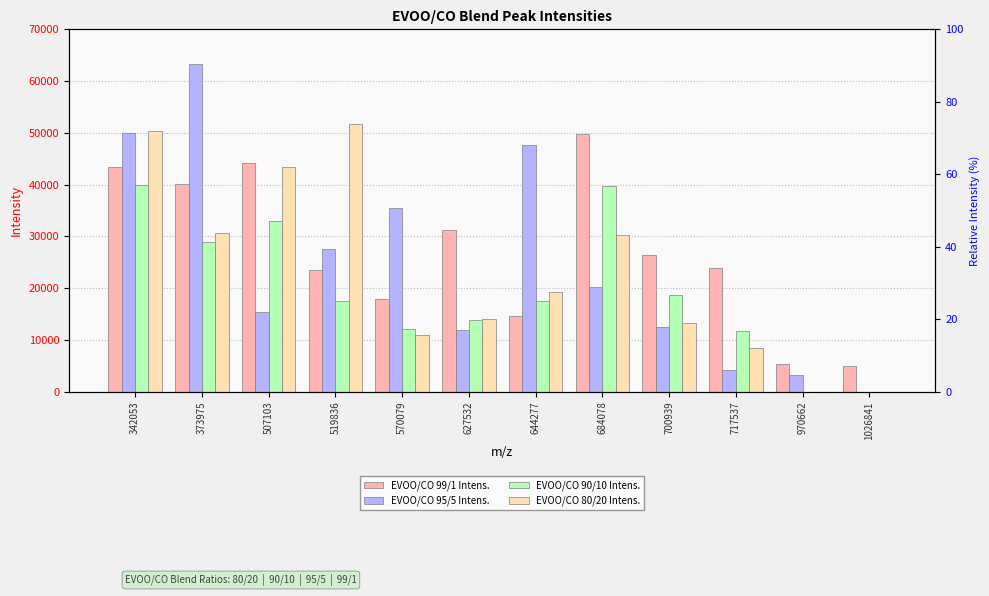

Rank the series by their maximum value, from lowest to highest.

EVOO/CO 90/10 Intens., EVOO/CO 99/1 Intens., EVOO/CO 80/20 Intens., EVOO/CO 95/5 Intens.